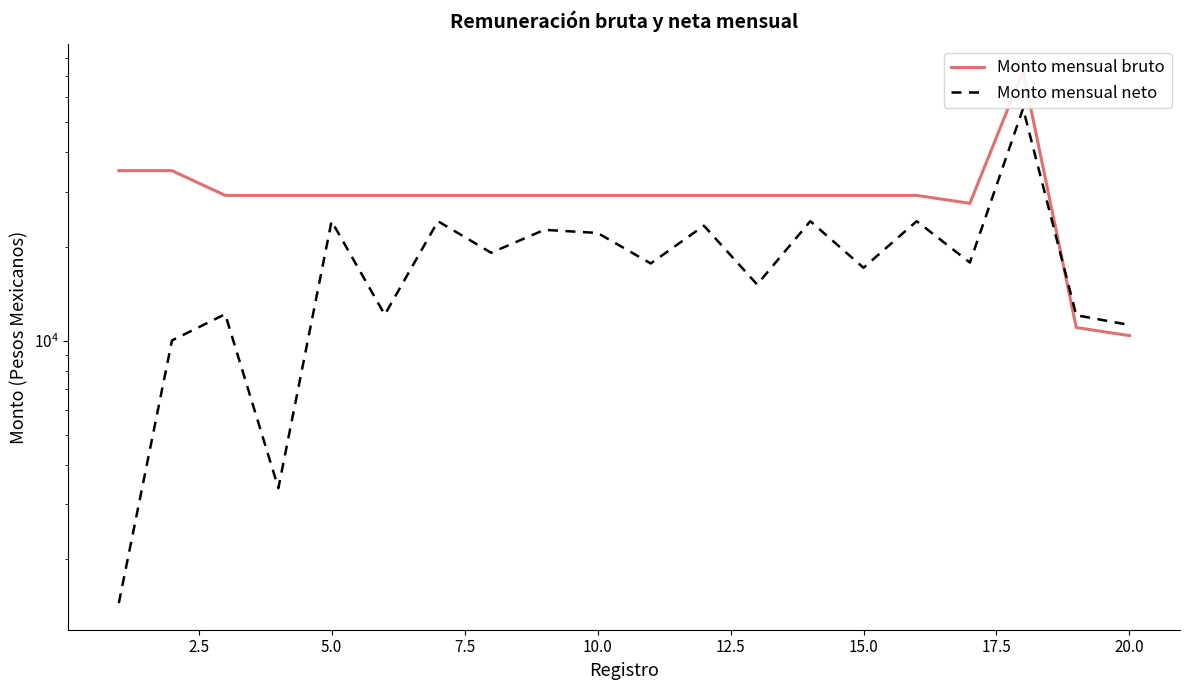

The Monto mensual bruto series shows 14601.0 at 20.0. True or false?

False